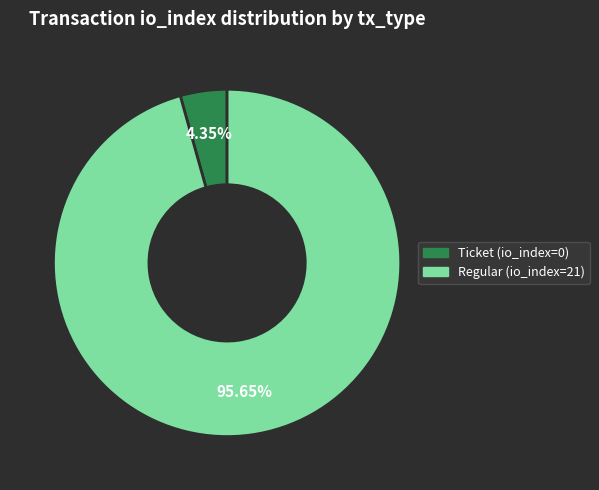

To the nearest percent, what is the difference between the Regular (io_index=21) and Ticket (io_index=0) slice percentages?

91%